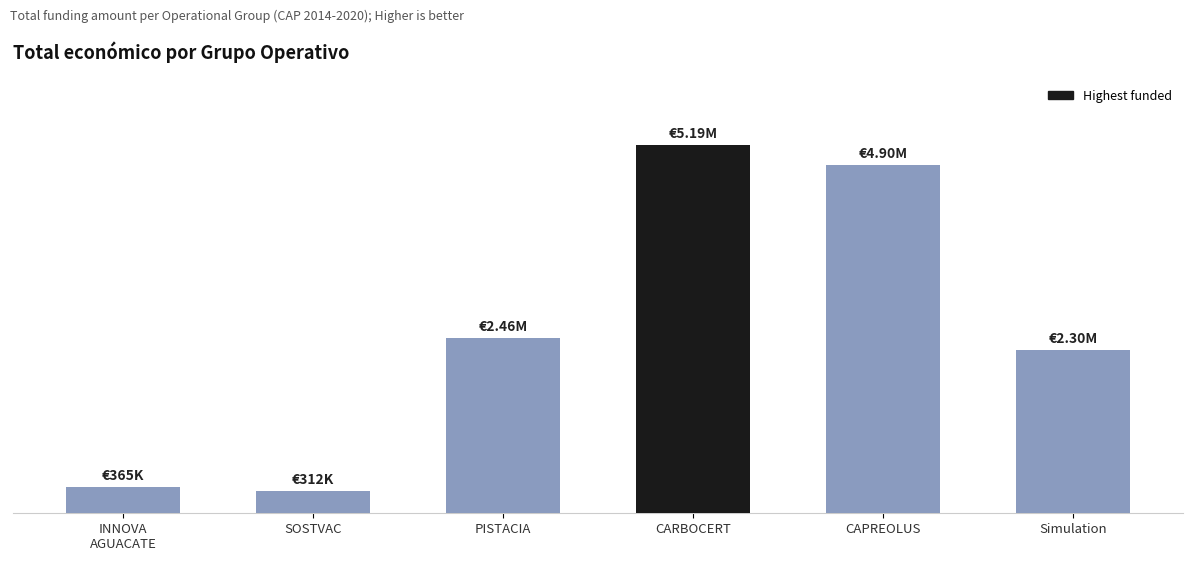

Reading left to right, transcribe all the data shown in this chart.

INNOVA
AGUACATE=365045	SOSTVAC=311553	PISTACIA=2464572	CARBOCERT=5187255	CAPREOLUS=4902645	Simulation=2296067